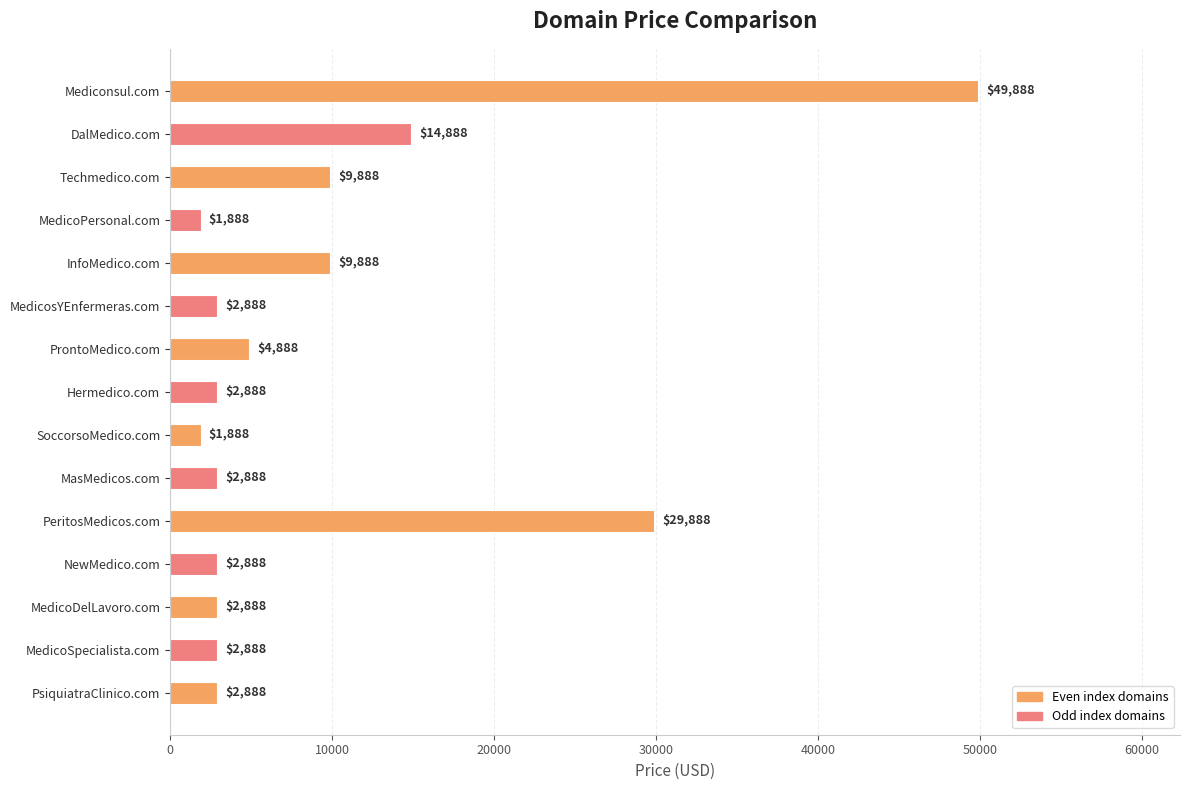

Reading bottom to top, list all the values displayed in this chart.

2888	2888	2888	2888	29888	2888	1888	2888	4888	2888	9888	1888	9888	14888	49888